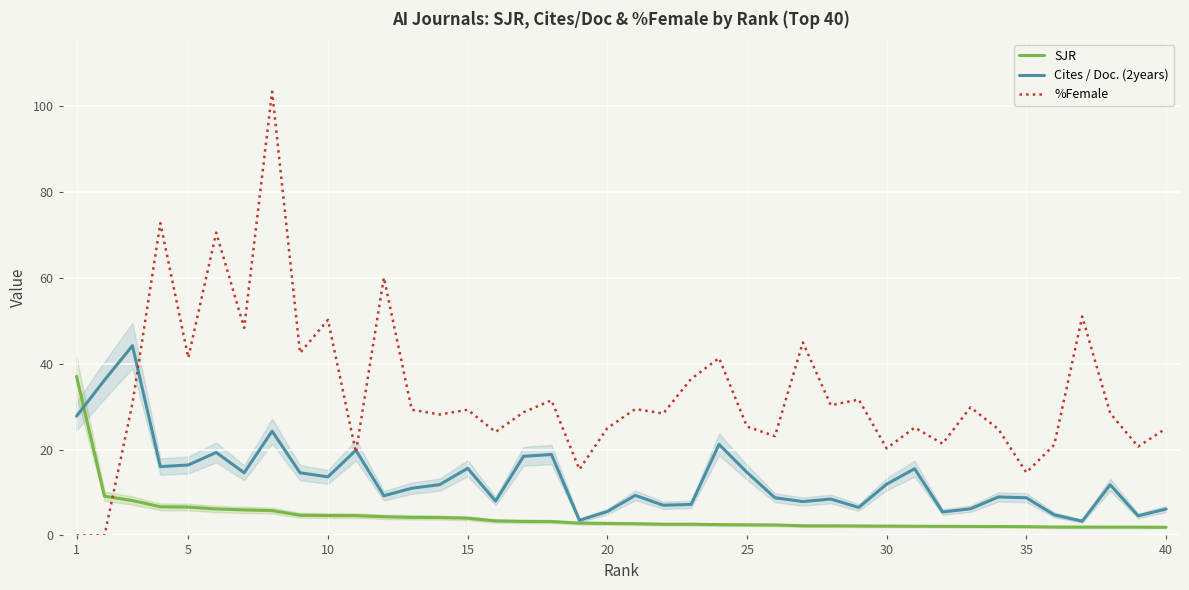

In Cites / Doc. (2years), how many points are higher than both neighbors (excluding endpoints)?

12